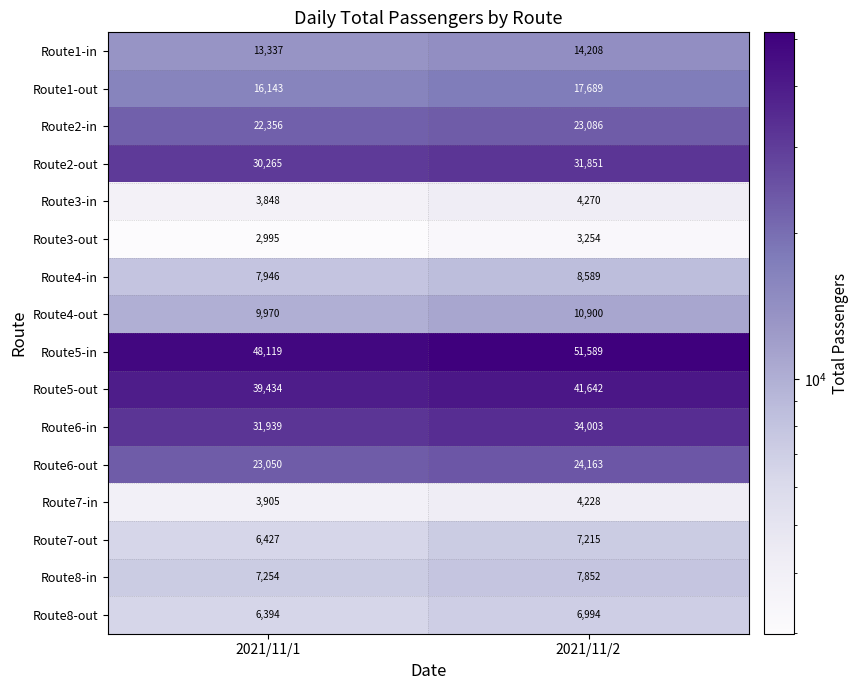

At which label does Route8-out reach its minimum?

2021/11/1